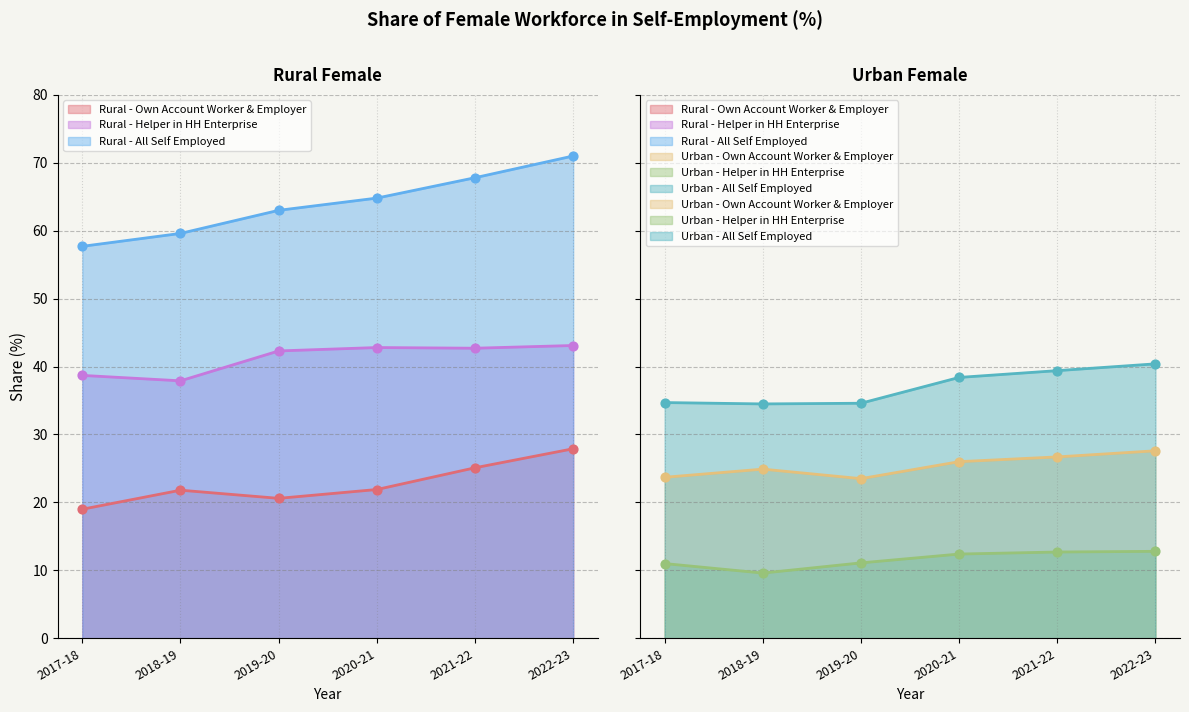

Is the value of Rural - All Self Employed at 2021-22 greater than the value of Urban - Helper in HH Enterprise at 2019-20?

Yes